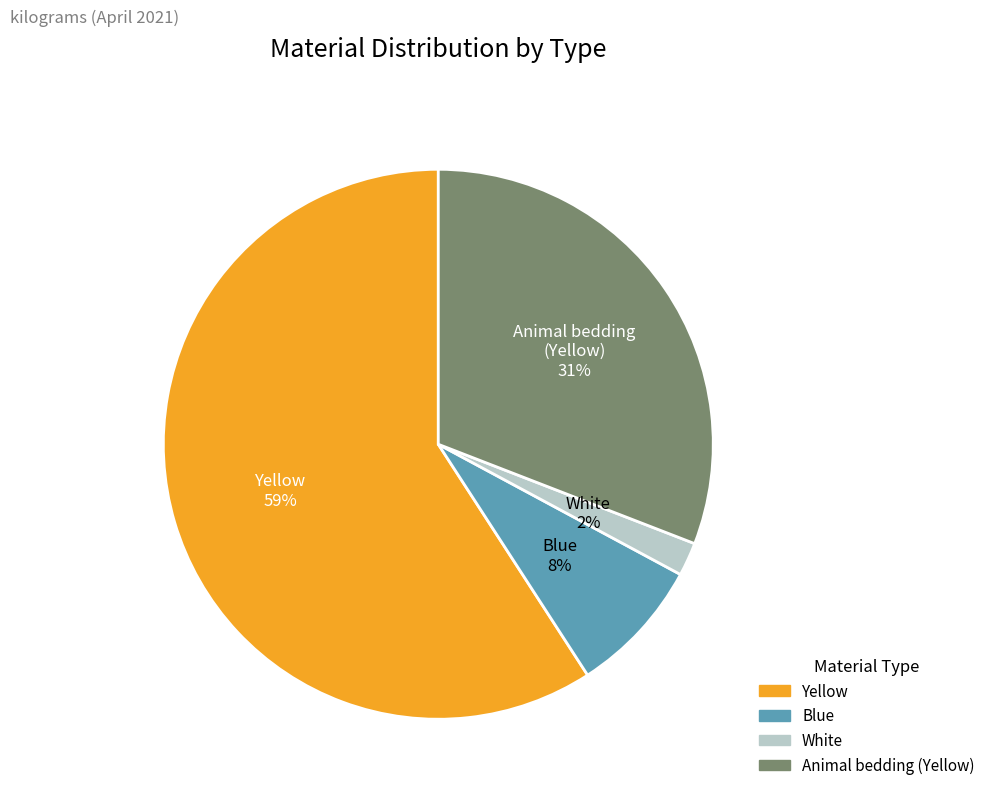

Count the number of slices in the pie.

4